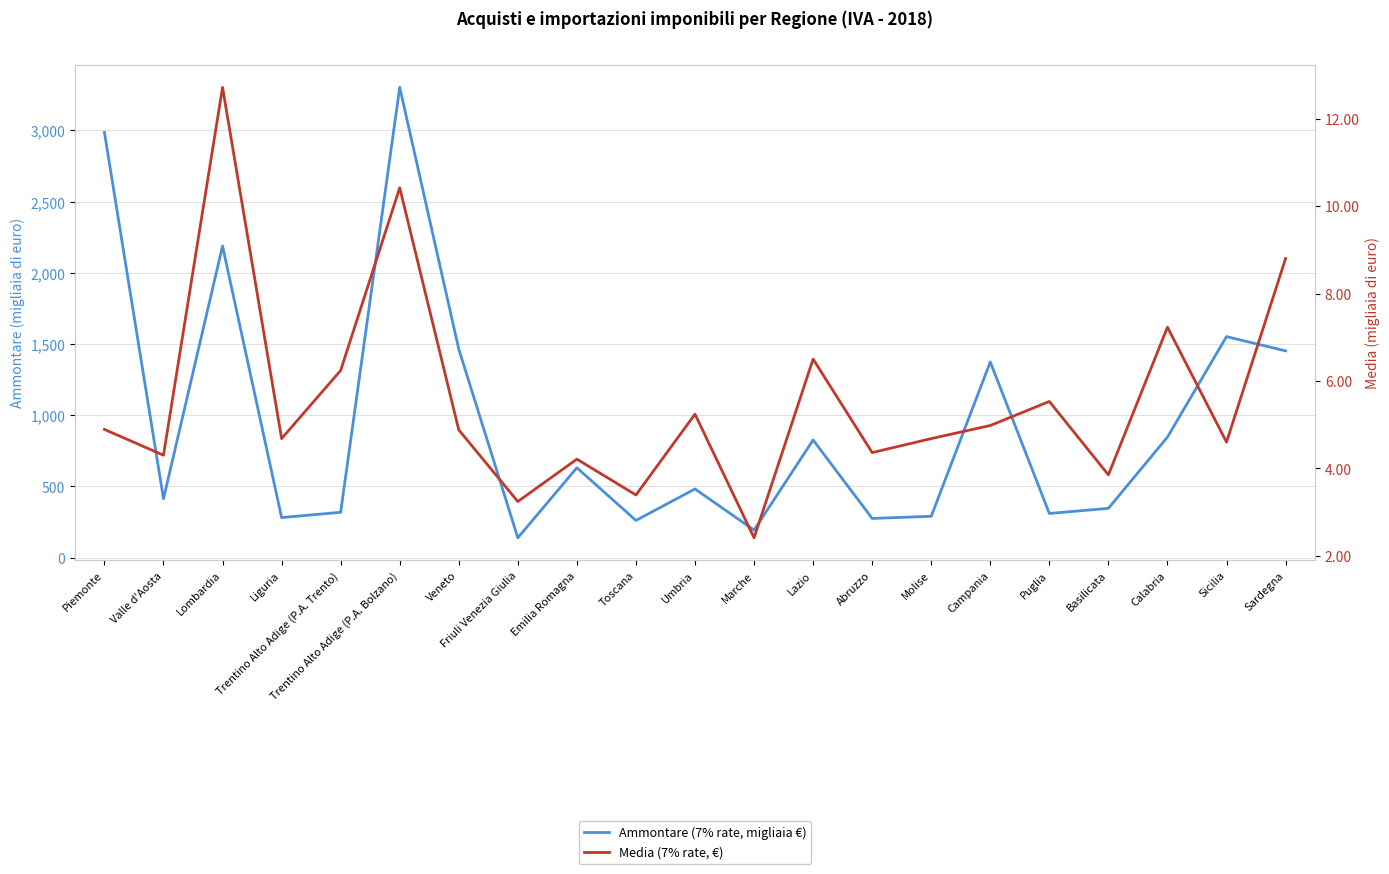

True or false: Ammontare (7% rate, migliaia €) has a value of 3725.4 at Lombardia.

False